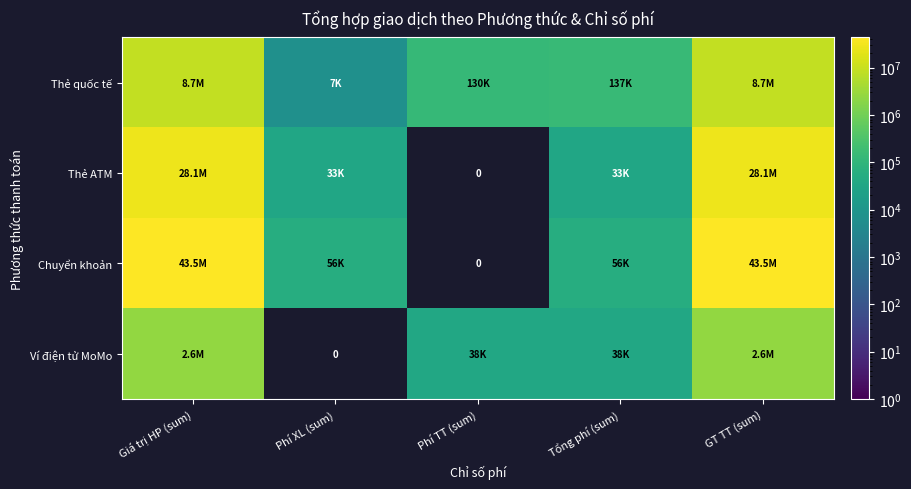

What is the difference between the second highest and second lowest values in the Thẻ ATM series?

28027250